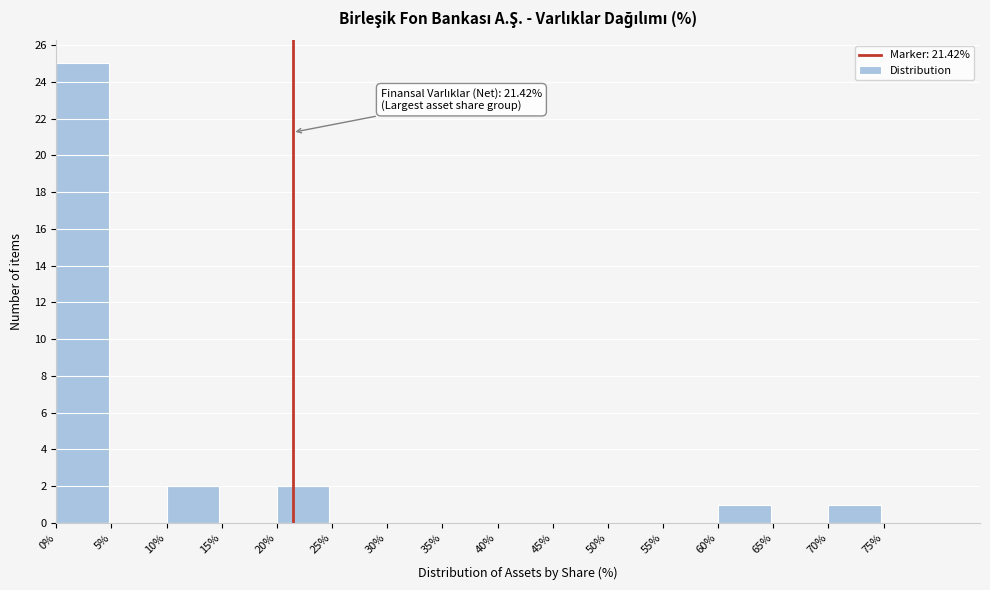

Which range on the x-axis has the tallest bar?

0 to 5